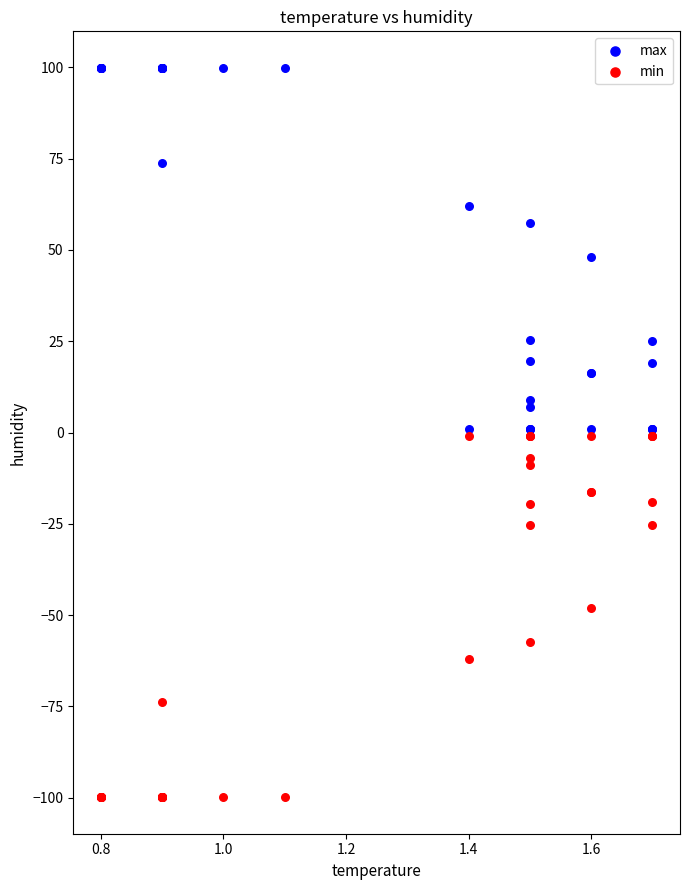

What are all the series names shown in the legend?

max, min